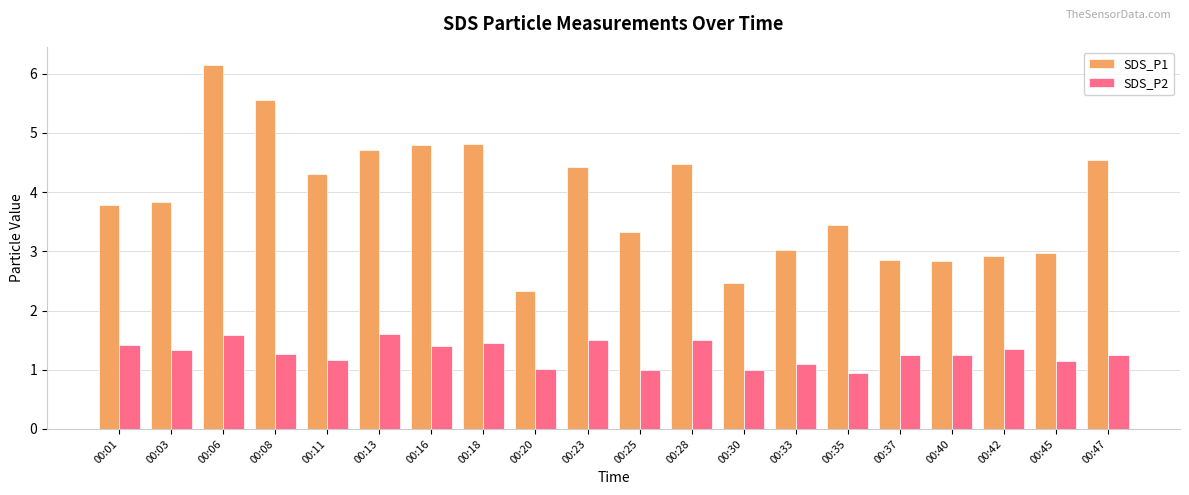

What is the spread (max minus min) of values at 00:30?

1.5